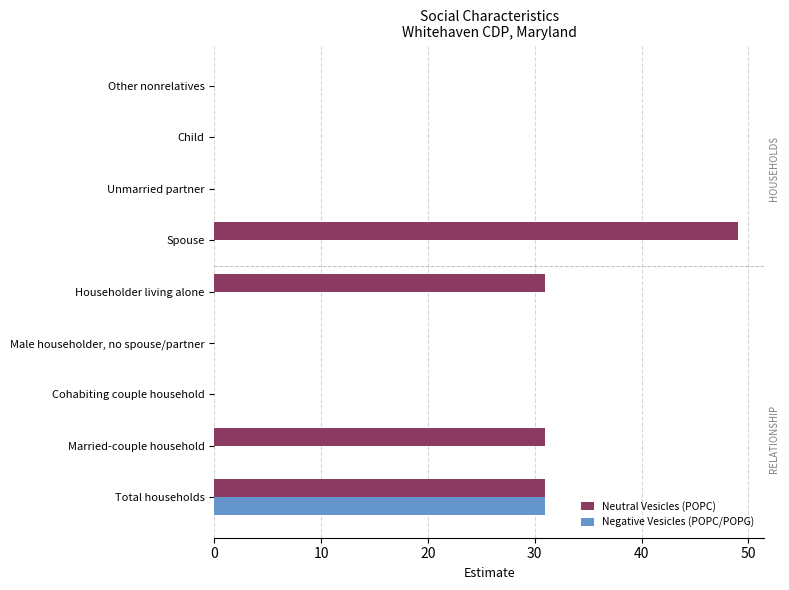

What is the greatest value displayed?

49